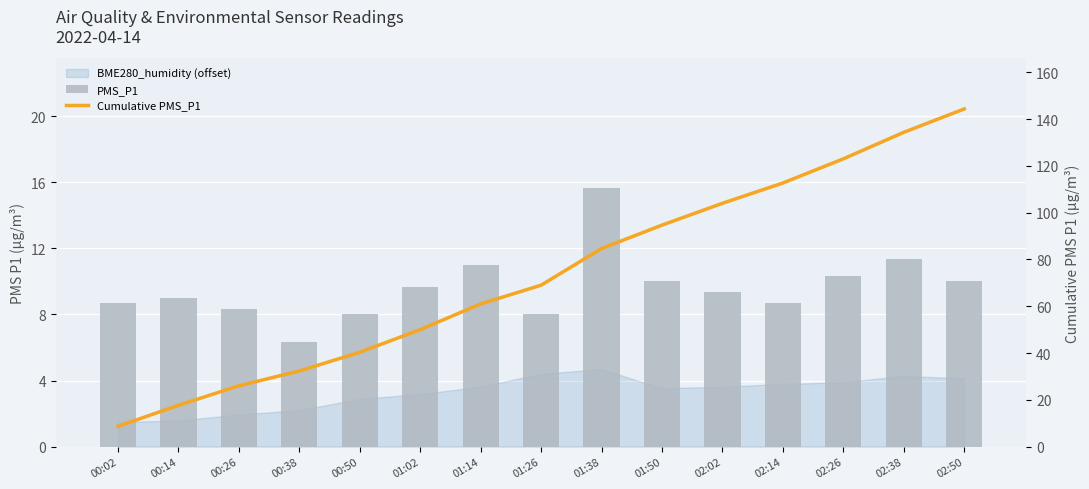

Rank the series at 00:50 from highest to lowest value.

Cumulative PMS_P1, PMS_P1